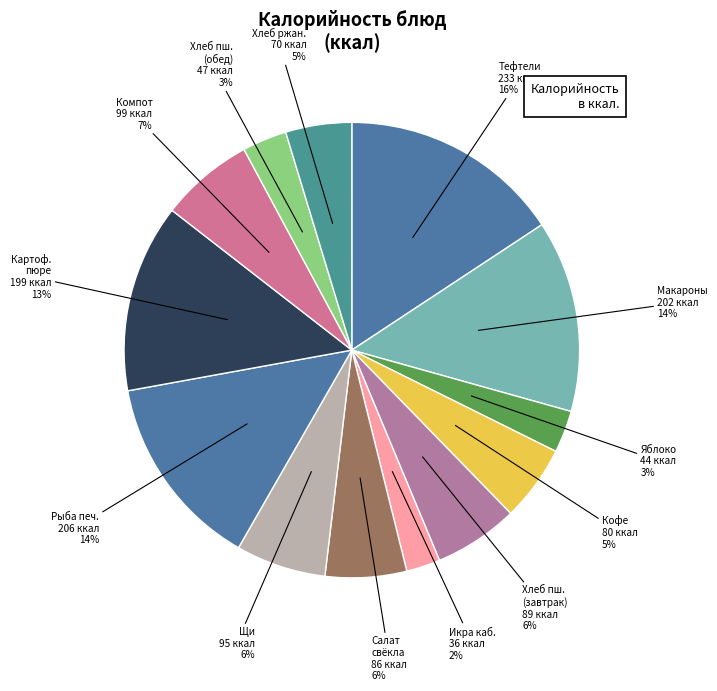

How many segments does this pie chart have?

13